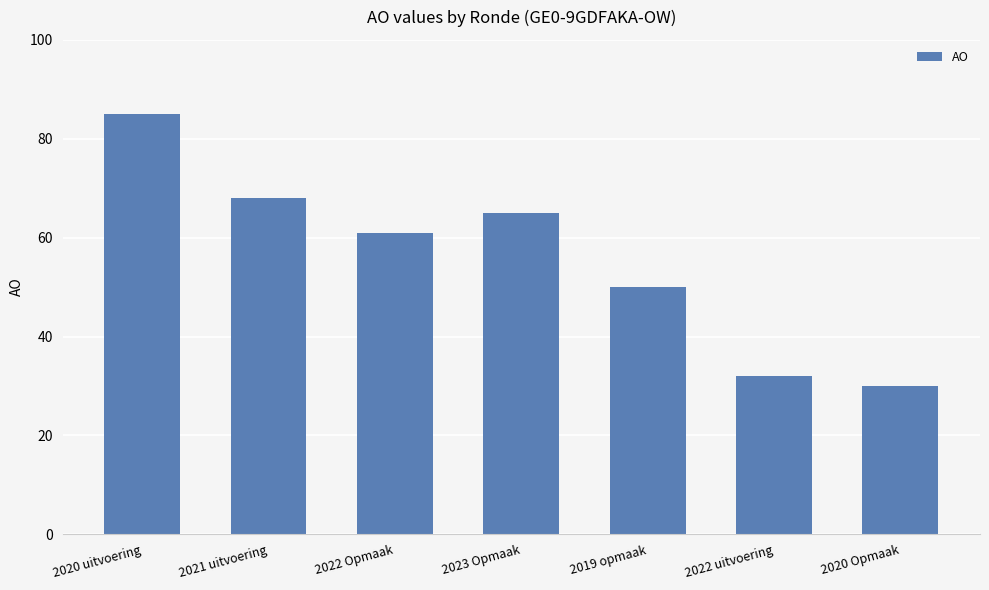

Rank the categories by value from highest to lowest.

2020 uitvoering, 2021 uitvoering, 2023 Opmaak, 2022 Opmaak, 2019 opmaak, 2022 uitvoering, 2020 Opmaak